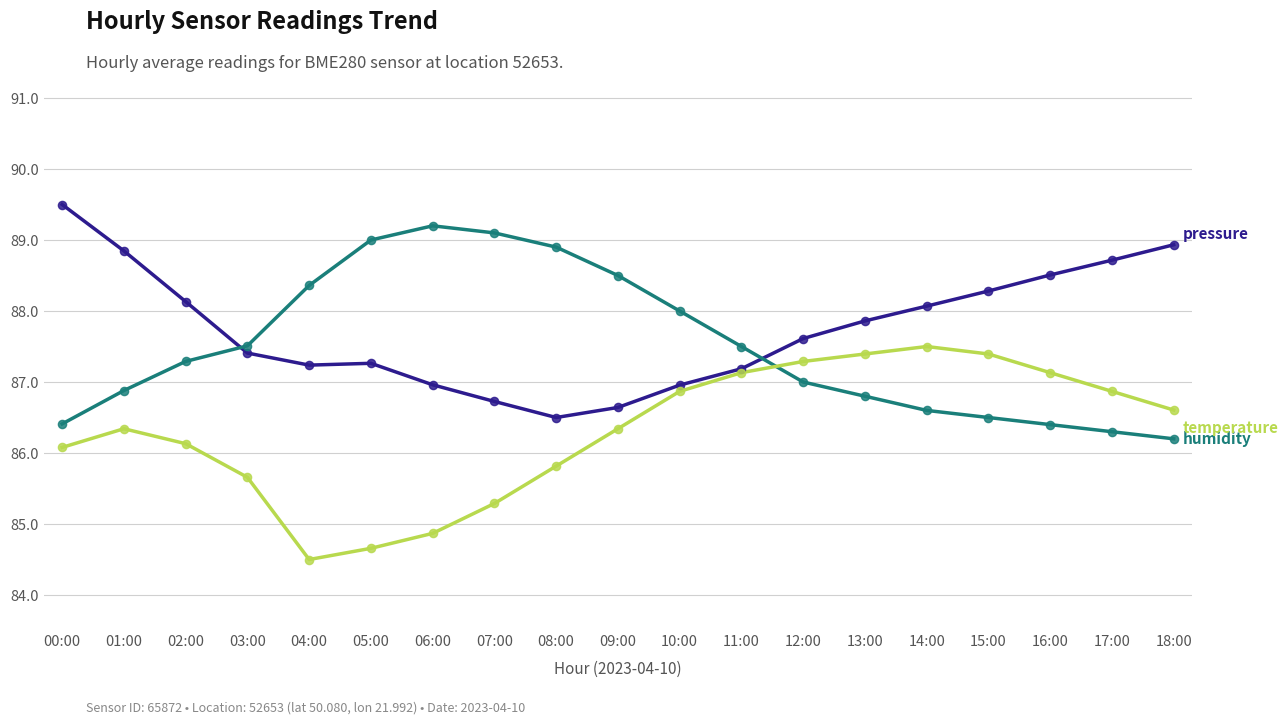

What is the spread (max minus min) of values at 18:00?

2.7